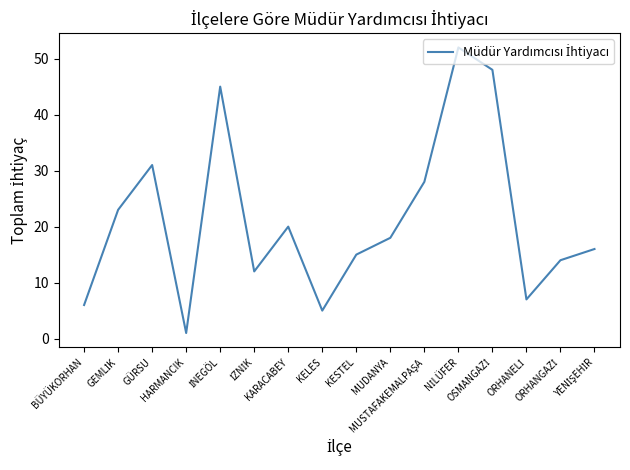

What is the greatest value displayed?

52